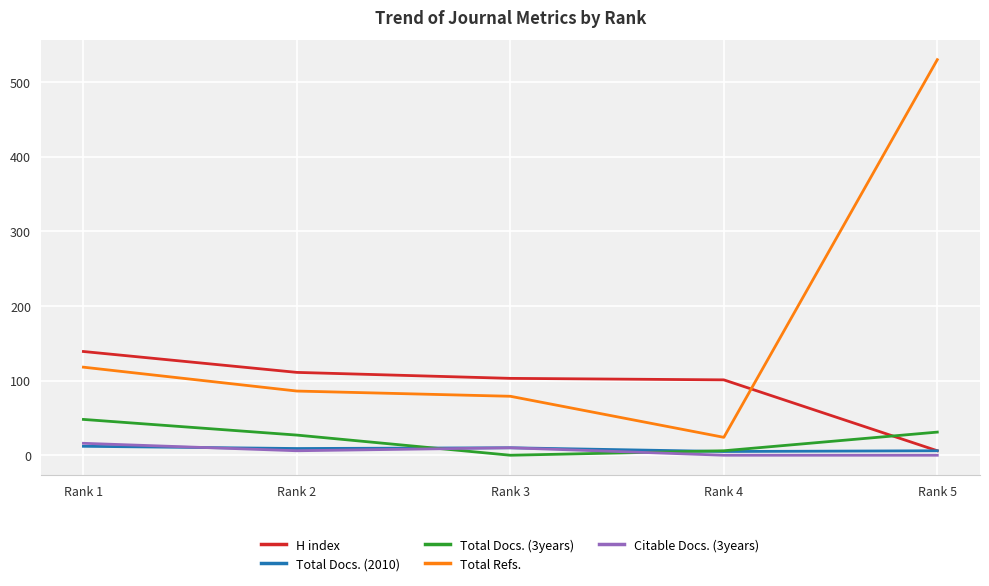

At which category is the sum across all series the highest?

Rank 5